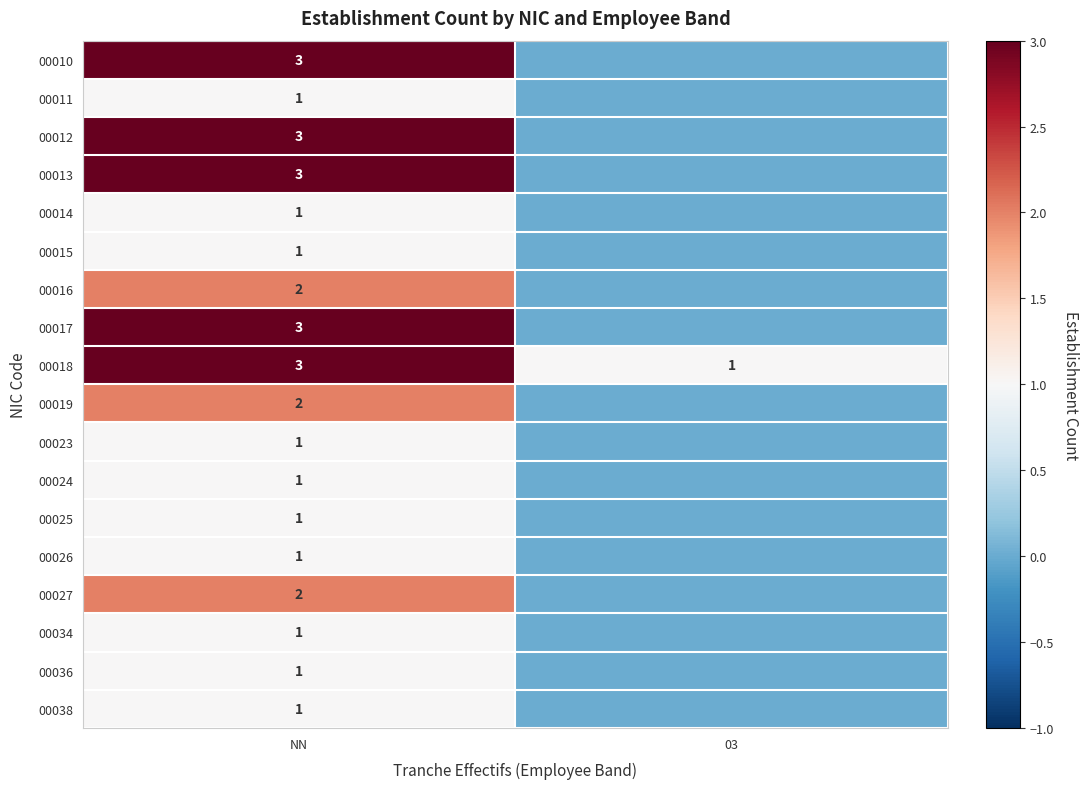

Count the number of categories in the chart.

2